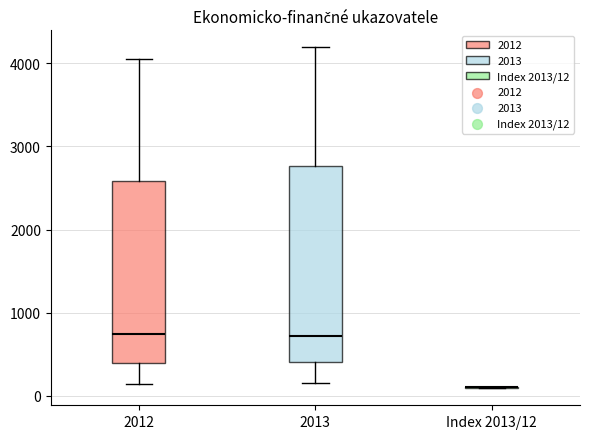

Reading left to right, read every box against the y-axis: the position of its median line, the range the box covers, and the ends of its whiskers. The values are not printed on the chart, so give them approximately, as read against the axis.

2012: median 700, box 400 to 2600, whiskers 100 to 4100
2013: median 700, box 400 to 2800, whiskers 200 to 4200
Index 2013/12: box collapsed to a line at 100, whiskers 100 to 100